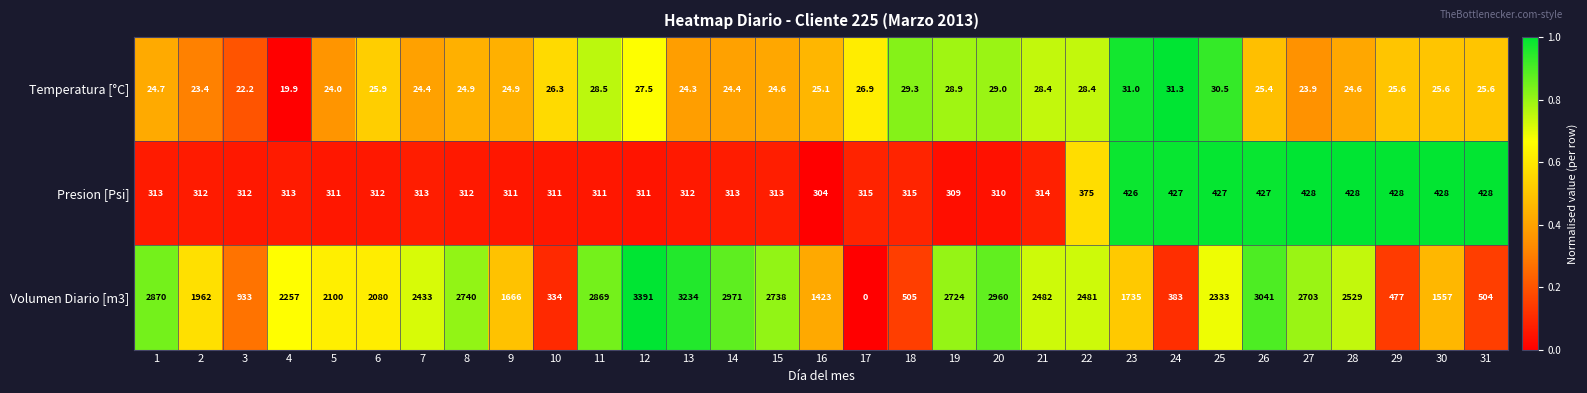

What is the difference between the maximum and second lowest values in the Temperatura [°C] series?

9.1